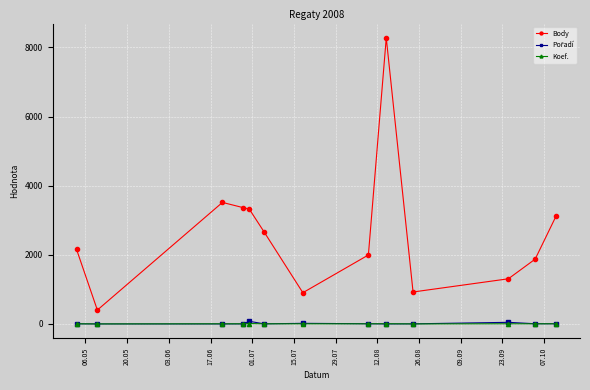

Which series has the largest total across all categories?

Body